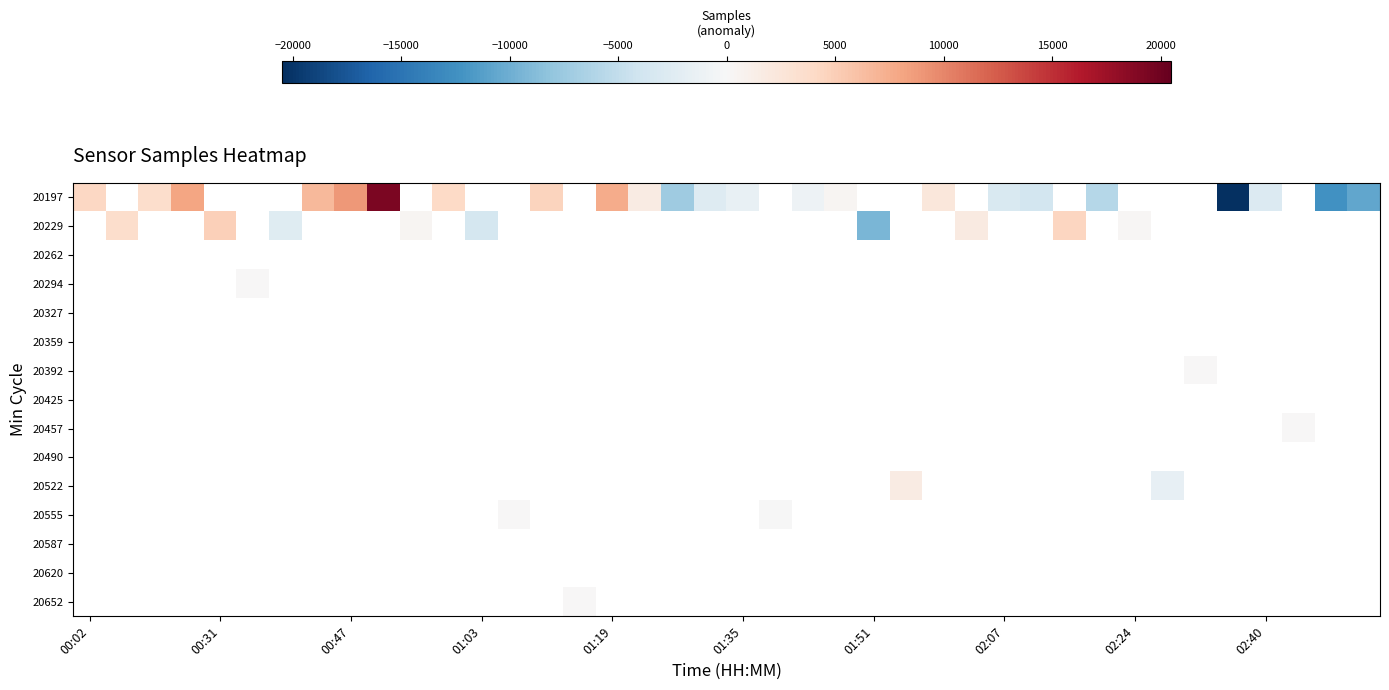

List the series in order of their peak value, highest first.

20197, 20229, 20262, 20294, 20327, 20359, 20392, 20425, 20457, 20490, 20522, 20555, 20587, 20620, 20652